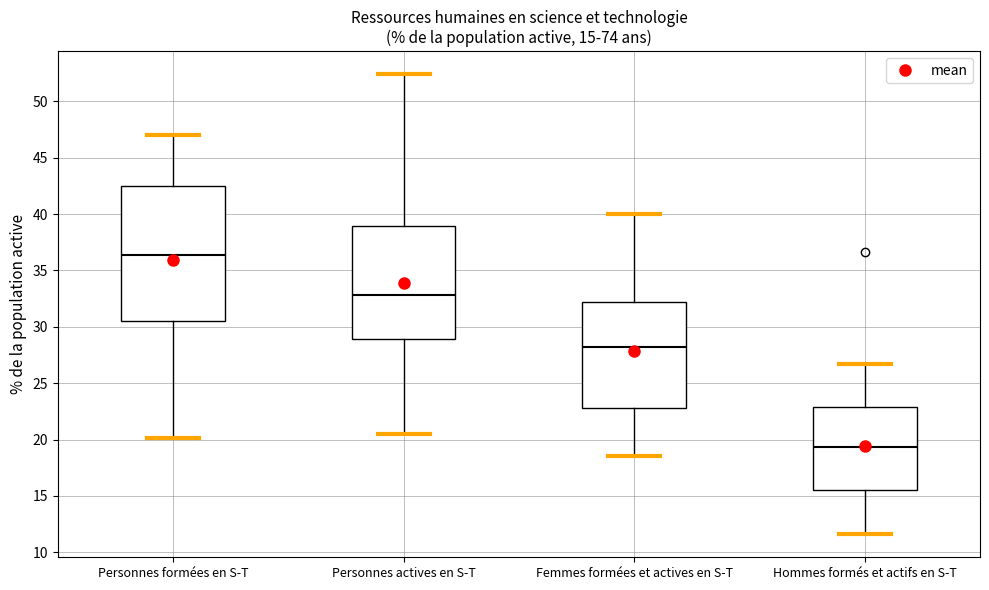

Which box has the lowest median line?

Hommes formés et actifs en S-T